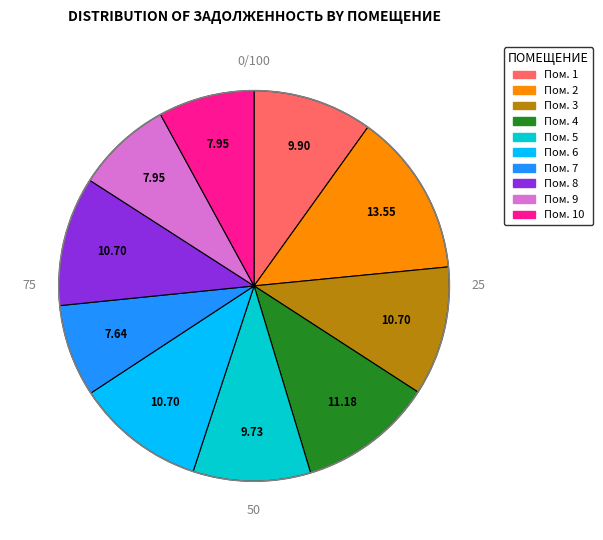

Does any single category account for the majority?

No